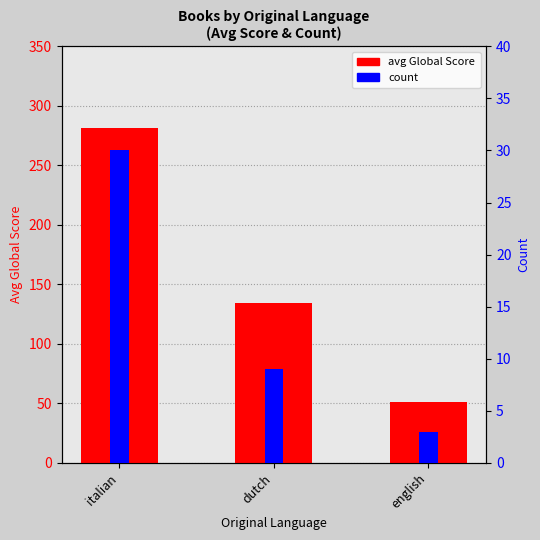

What is the sum of the avg Global Score values at english and dutch?

185.3